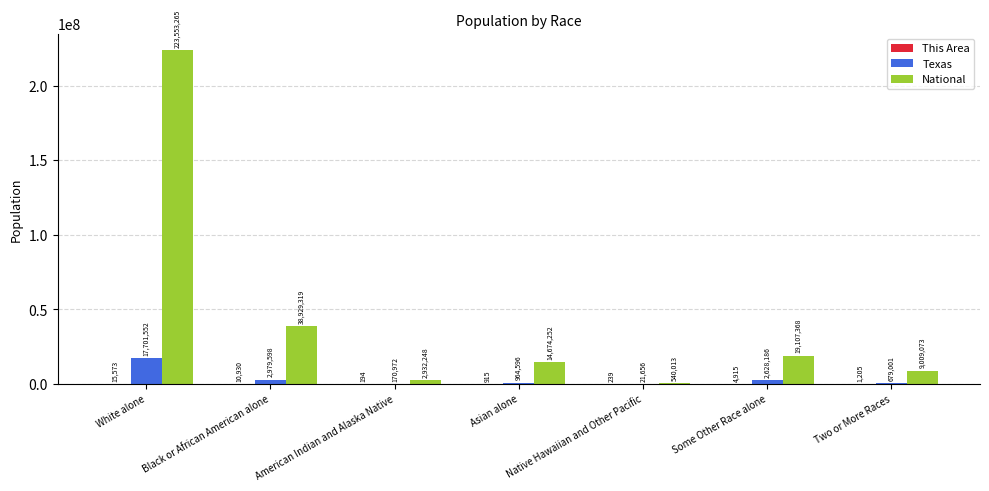

At which category does the chart reach its peak across all series?

White alone